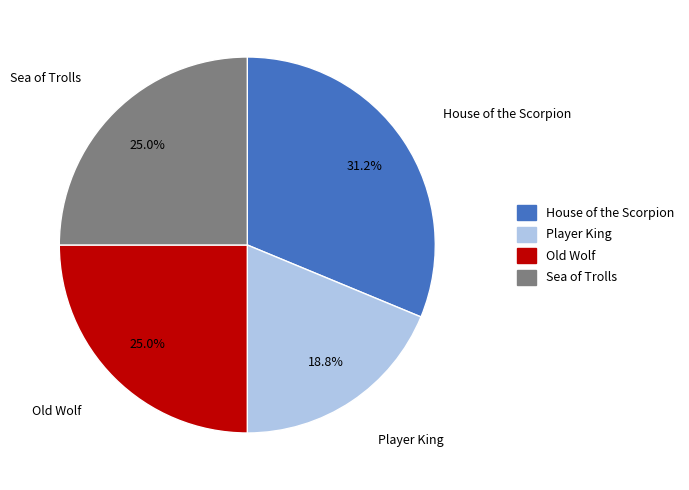

True or false: Player King accounts for 19% of the total.

True